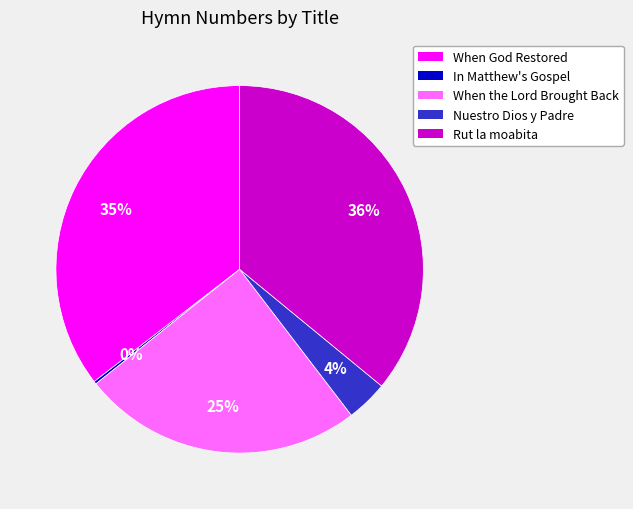

Is there a majority slice in this chart?

No